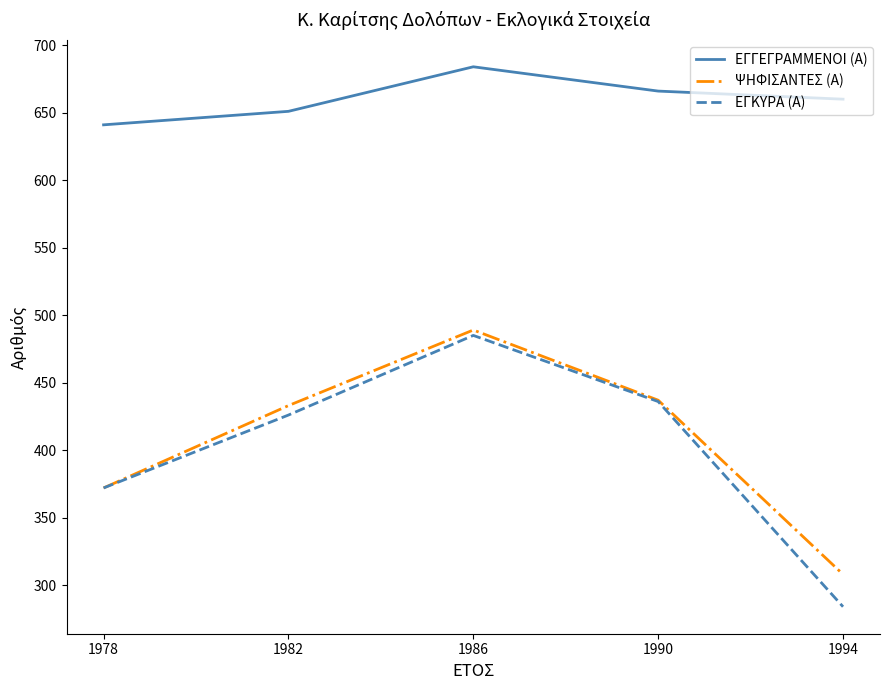

What is the difference between the ΕΓΓΕΓΡΑΜΜΕΝΟΙ (Α) values at 1982 and 1978?

10